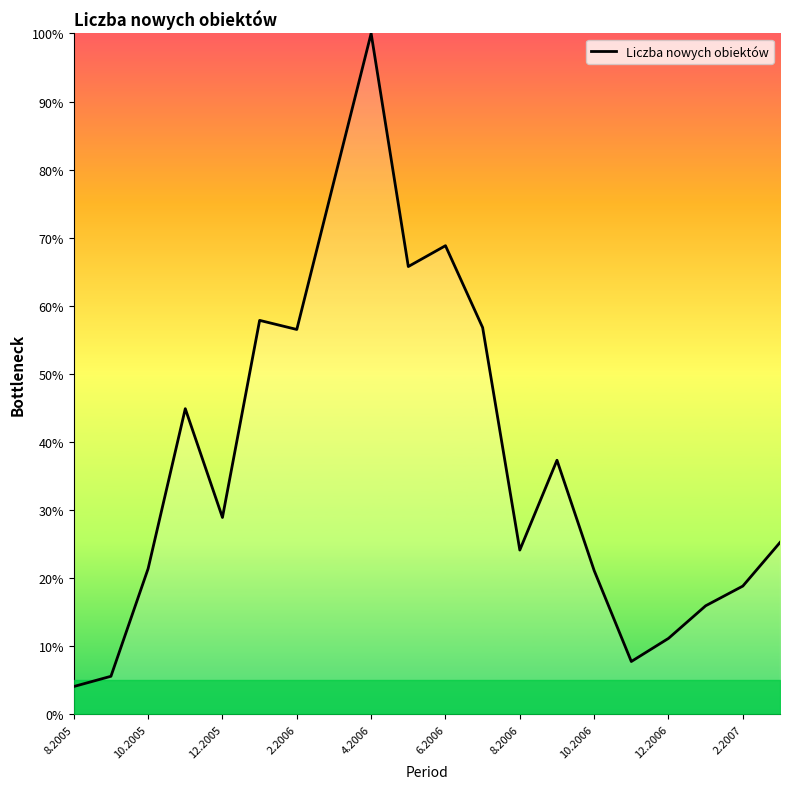

What is the greatest value displayed?

100.0